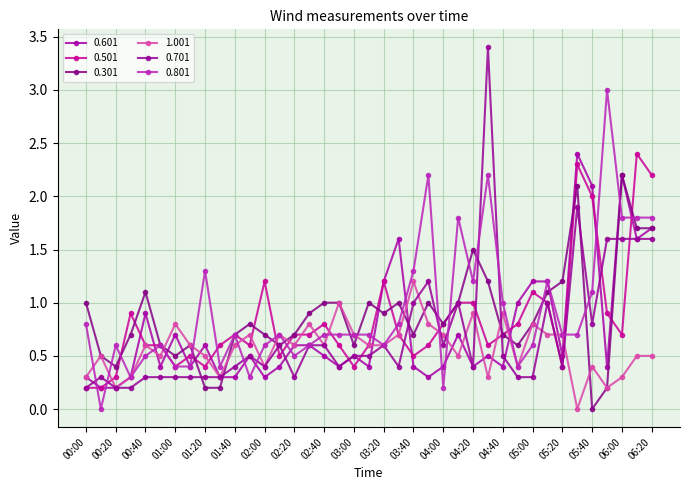

Count the number of data series in this chart.

6